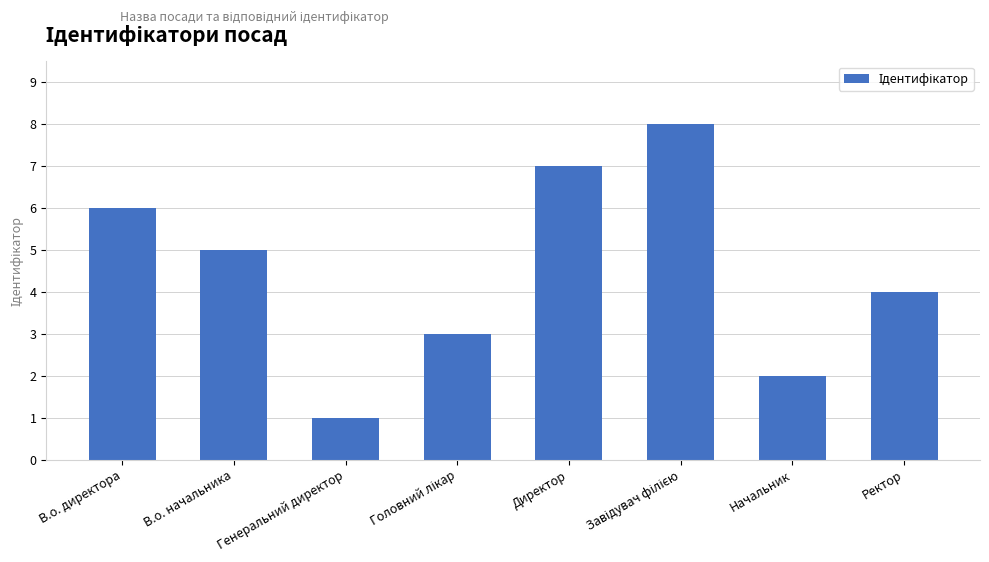

How many bars are there in total?

8